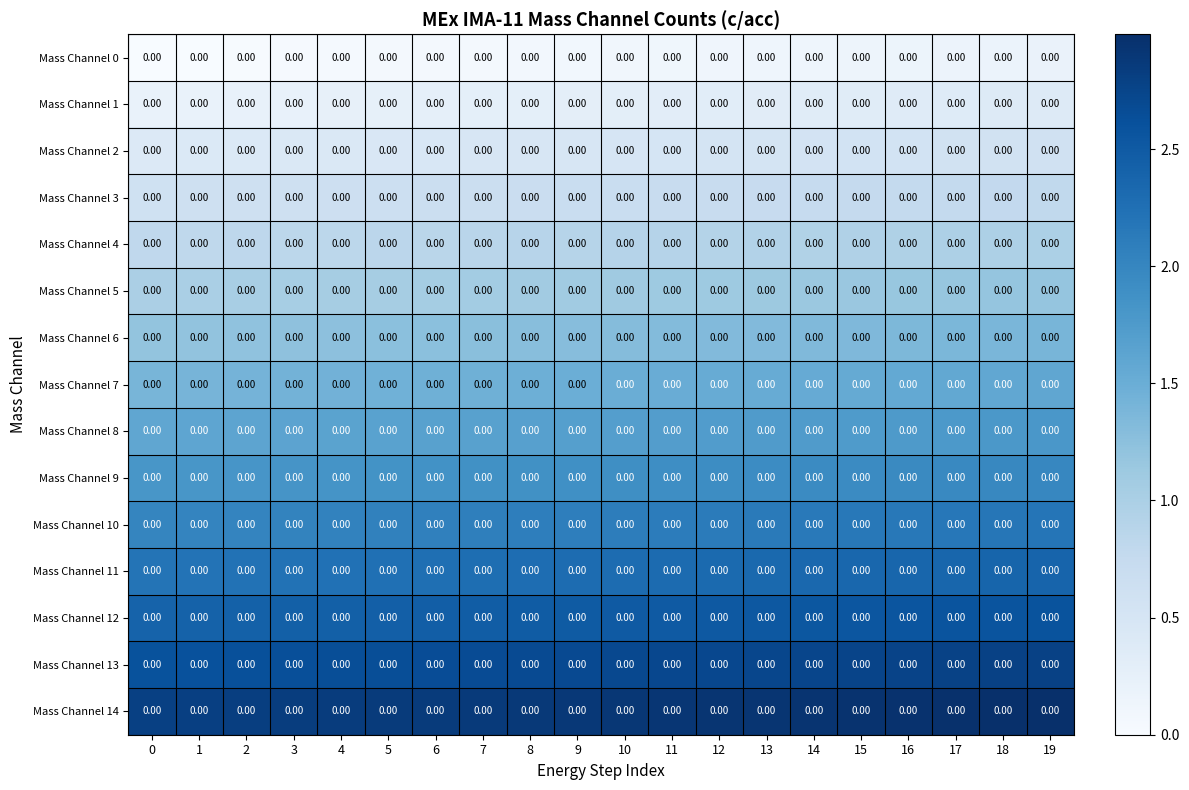

Is it true that Mass Channel 12 equals 2.4 at 4?

True